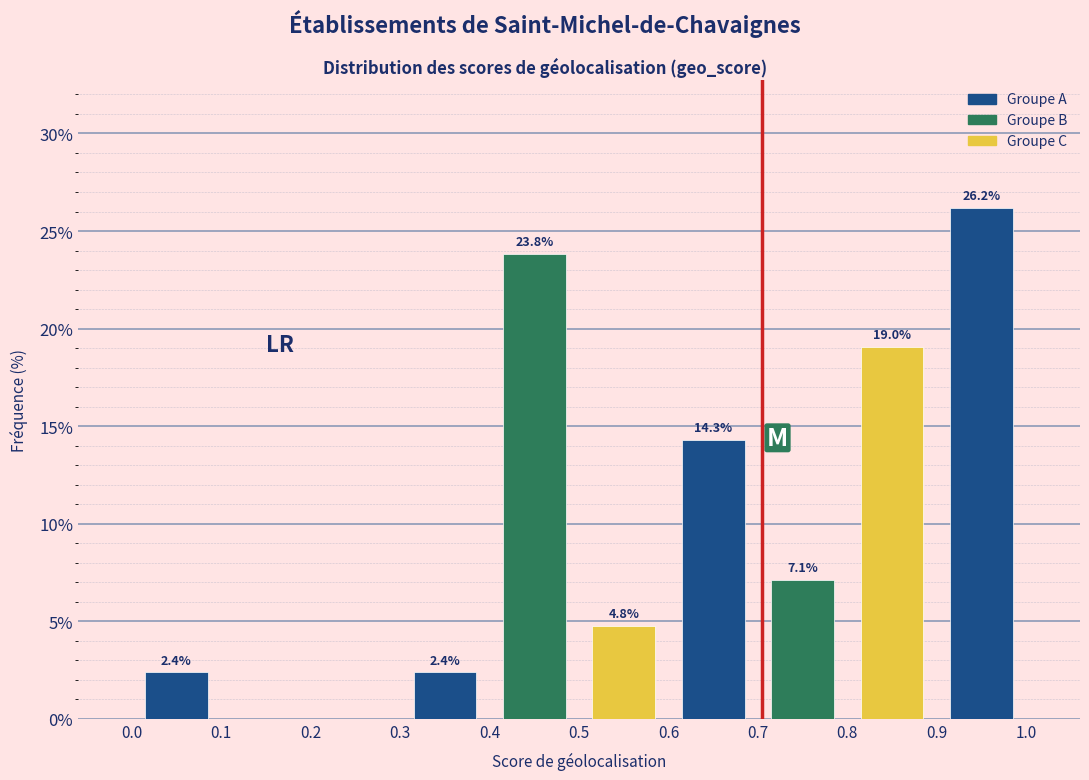

Which range on the x-axis has the tallest bar?

0.9 to 1.0